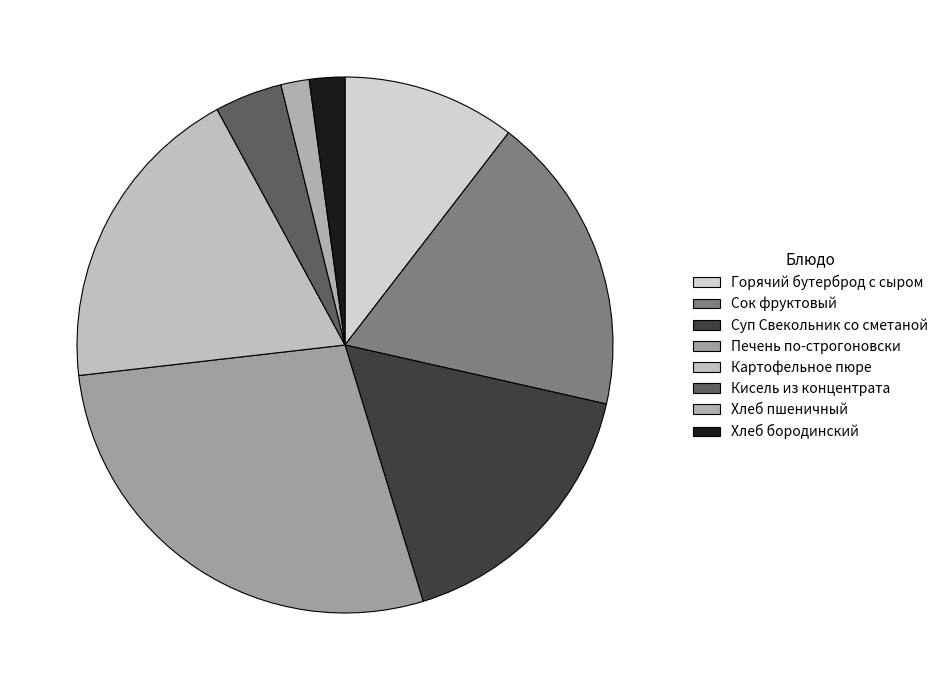

Do Хлеб бородинский and Печень по-строгоновски together represent more than half of the pie?

No